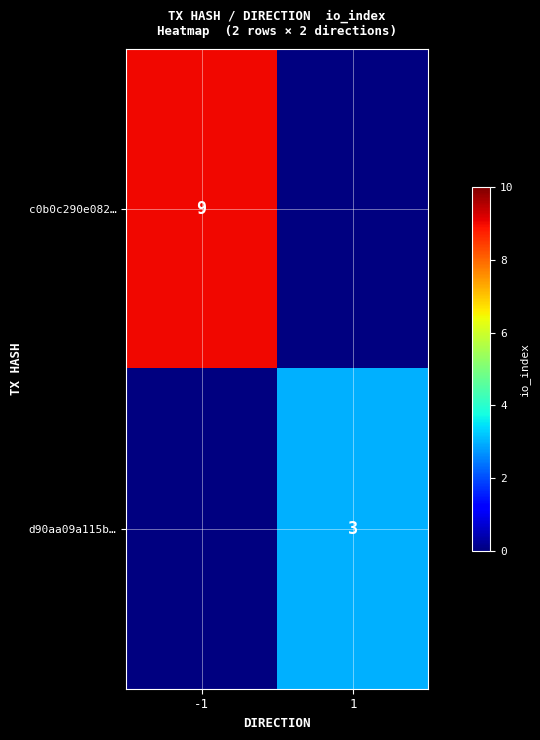

The d90aa09a115b… series shows 1 at 1. True or false?

False